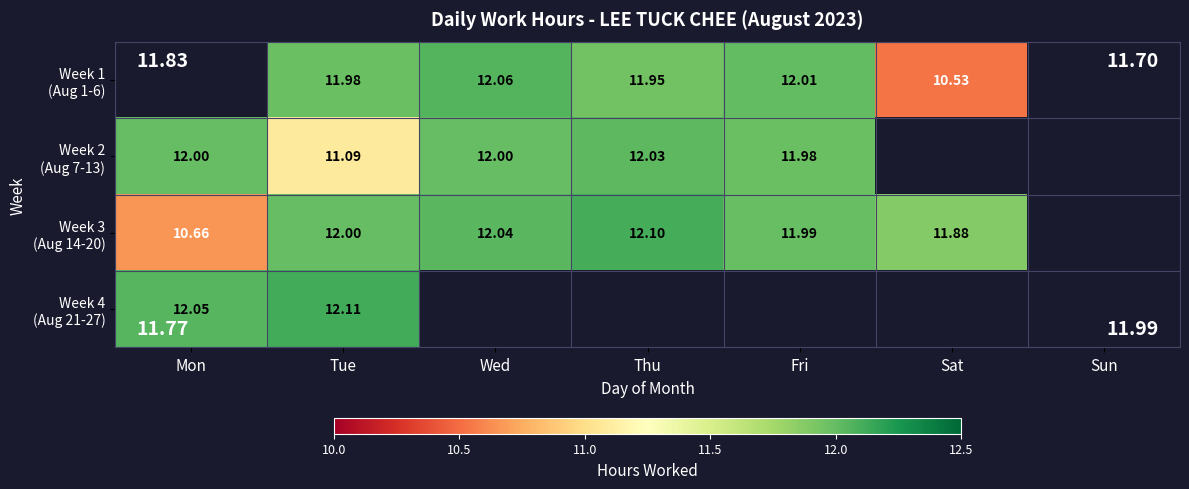

Where does the Week 3 (Aug 14-20) series first go above 12?

Wed